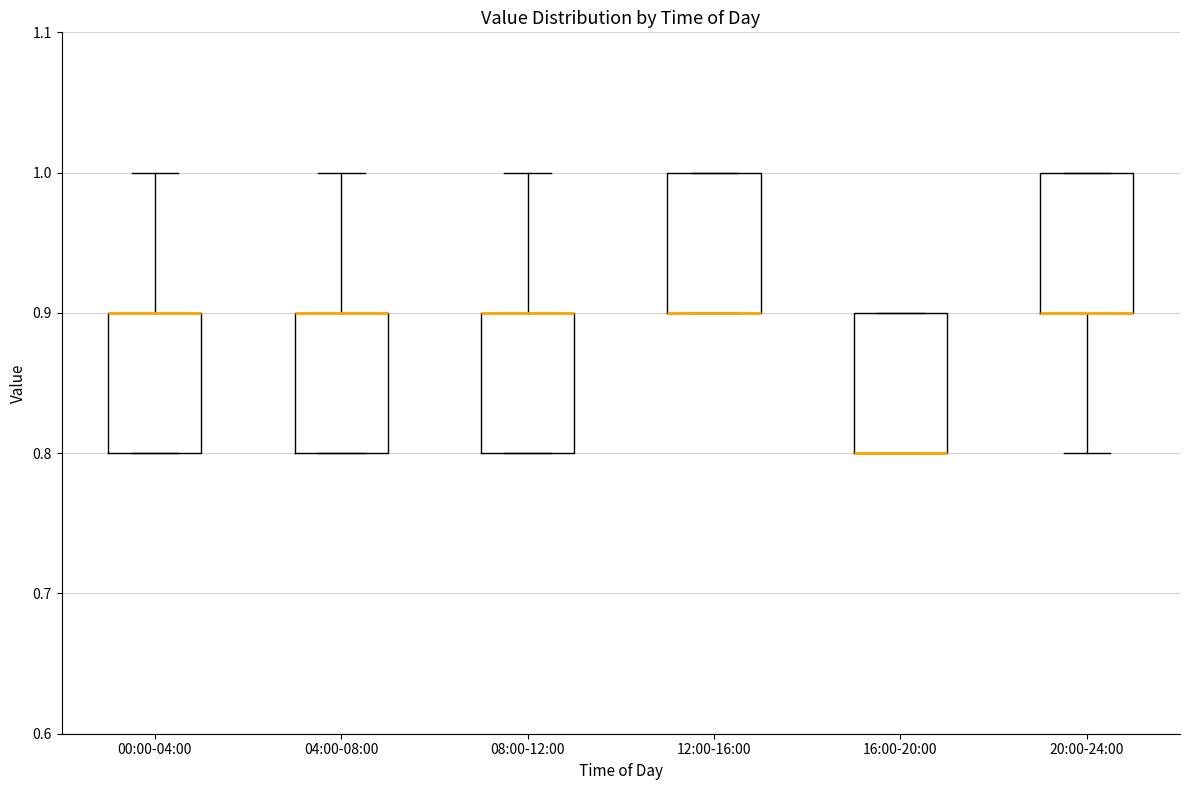

Where is the upper edge of the box for 08:00-12:00 on the y-axis? The values are not printed on the chart, so give them approximately, as read against the axis.

0.9